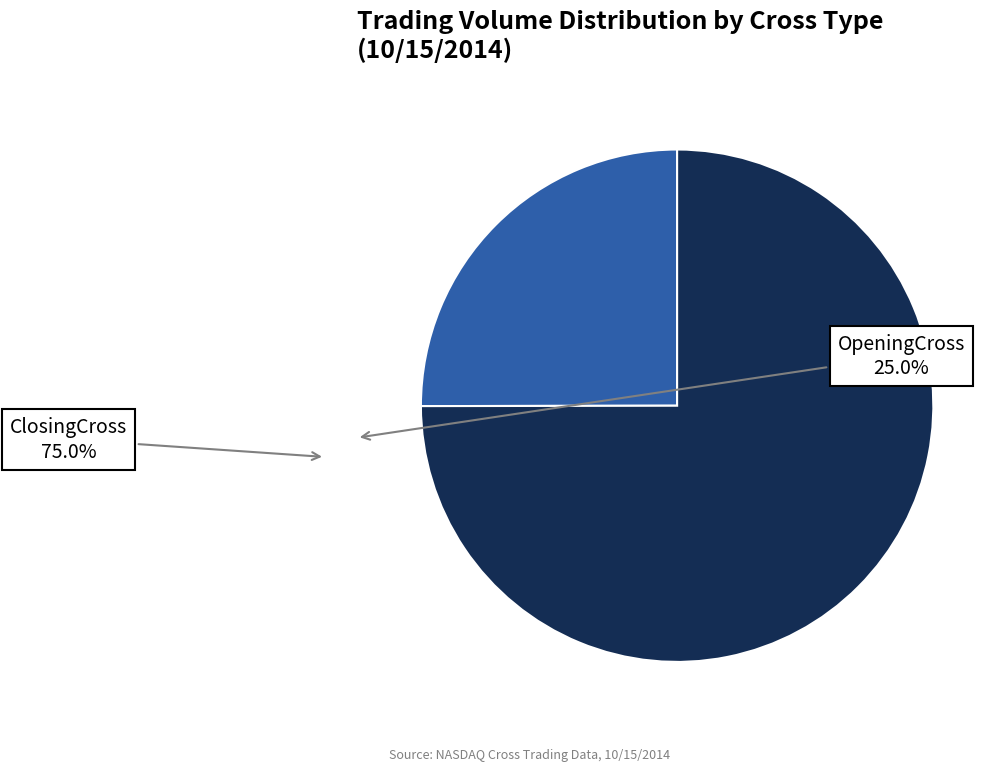

Is there a majority slice in this chart?

Yes